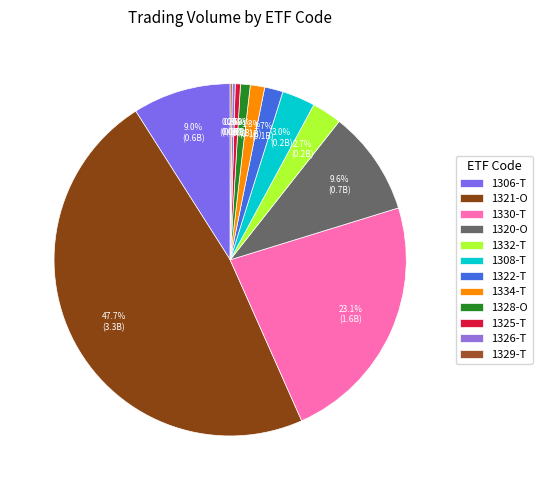

The 1332-T slice represents 3% of the pie. True or false?

True